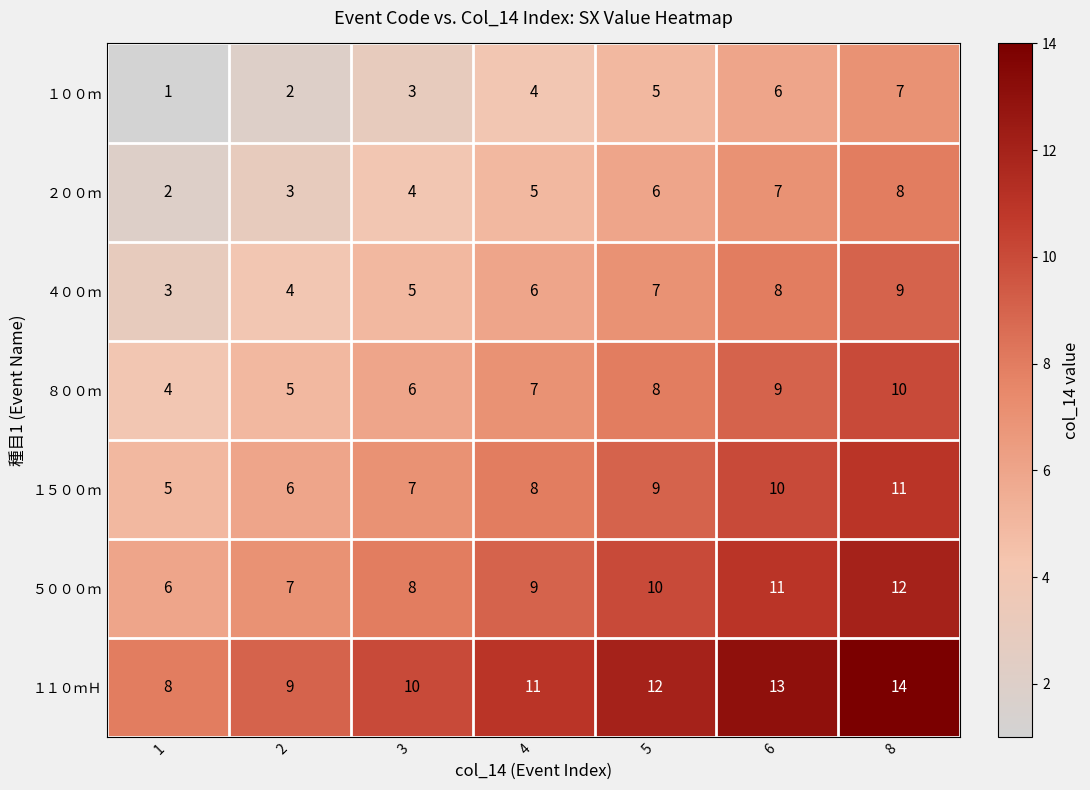

List the series in order of their peak value, lowest first.

１００ｍ, ２００ｍ, ４００ｍ, ８００ｍ, １５００ｍ, ５０００ｍ, １１０ｍＨ